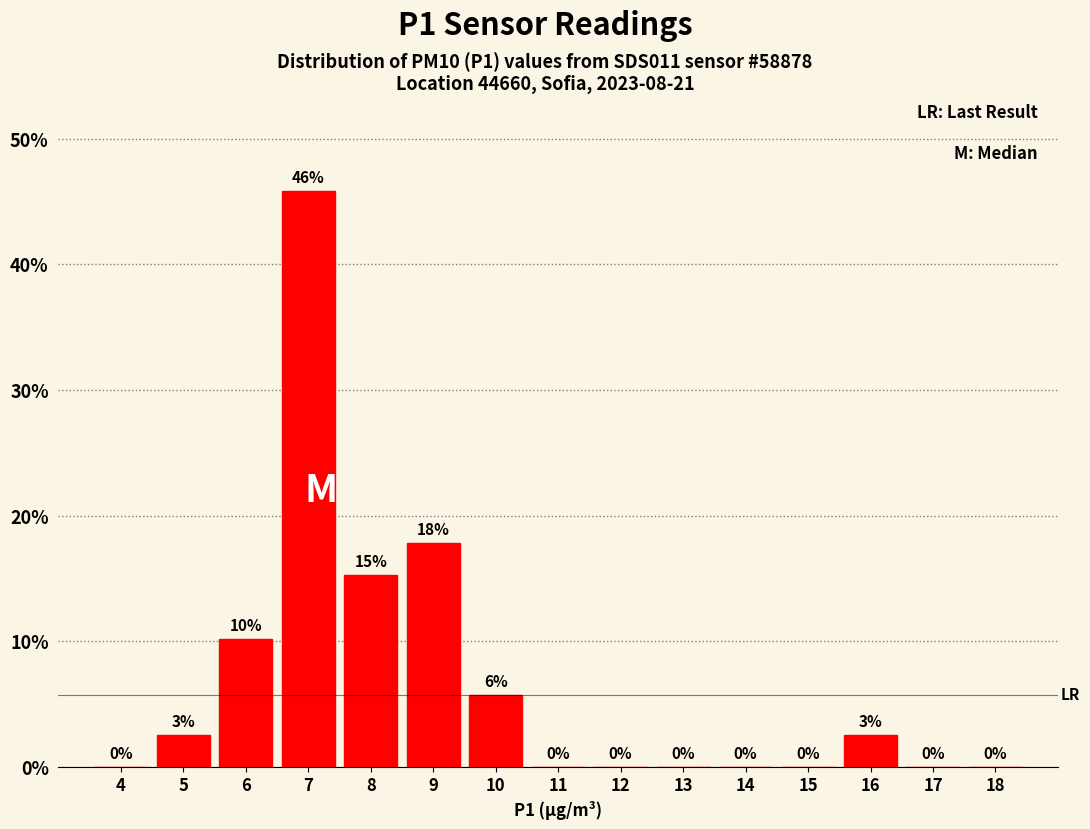

Which has a higher value, 4 or 5?

5